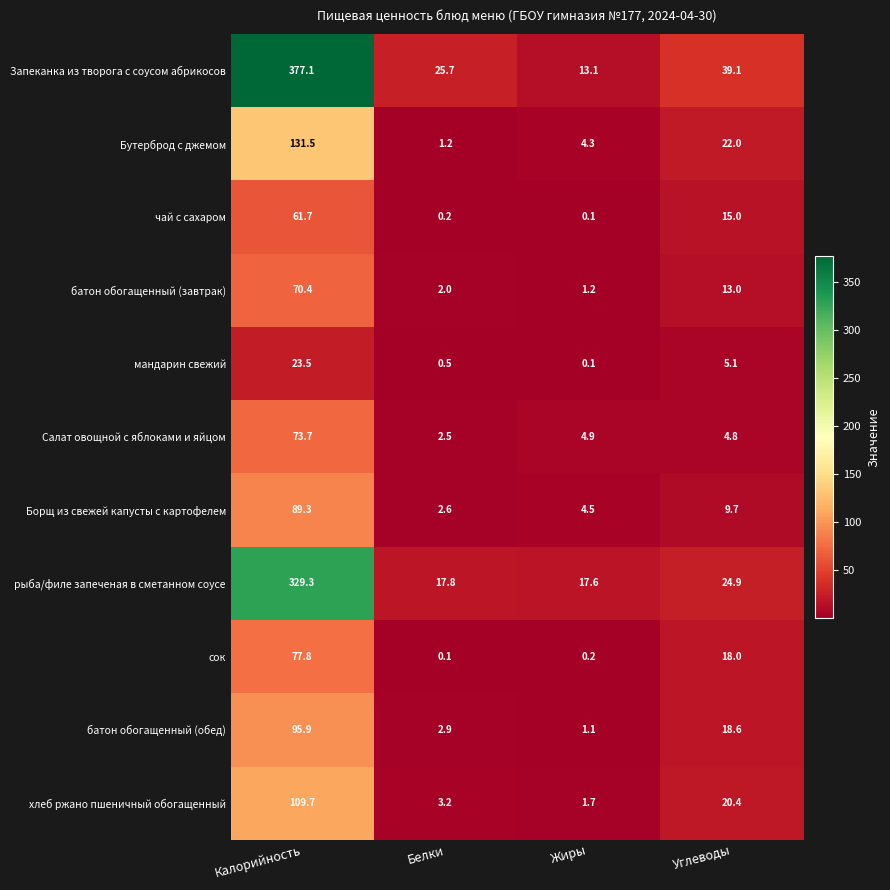

The value of батон обогащенный (обед) at Калорийность is 170.9. True or false?

False